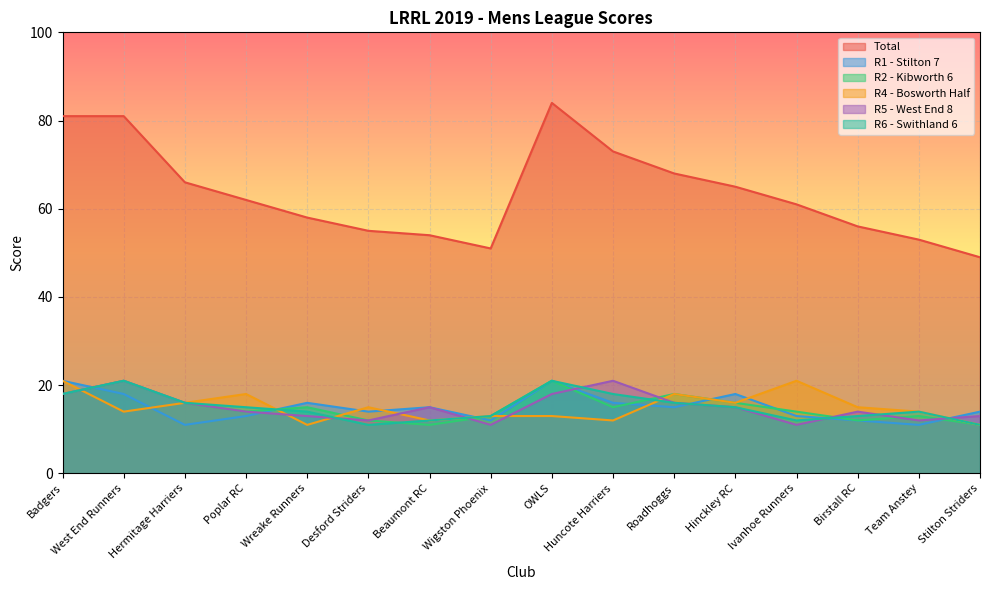

What is the average value of the R6 - Swithland 6 series?

15